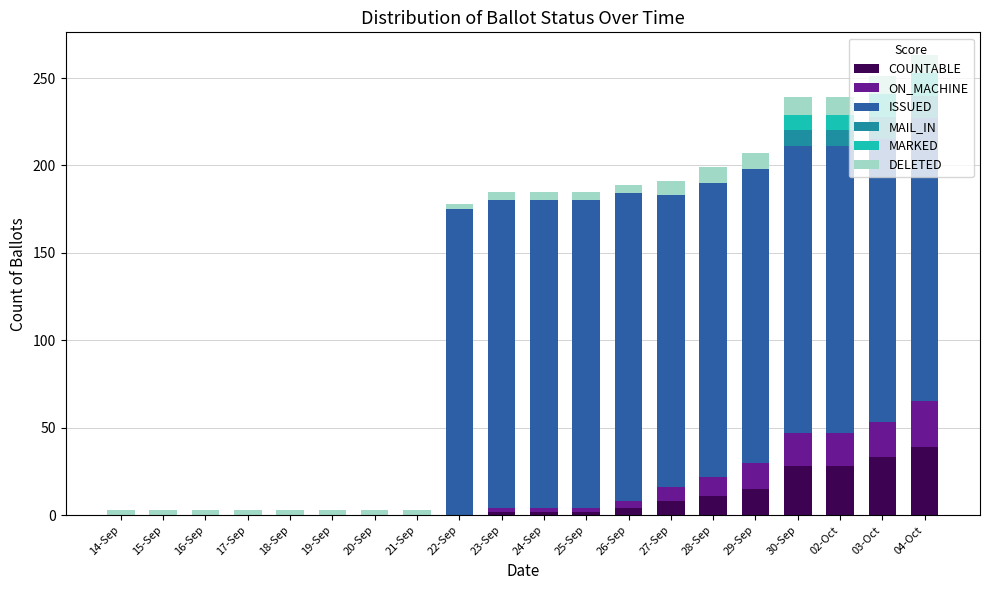

What is the maximum value for COUNTABLE?

39